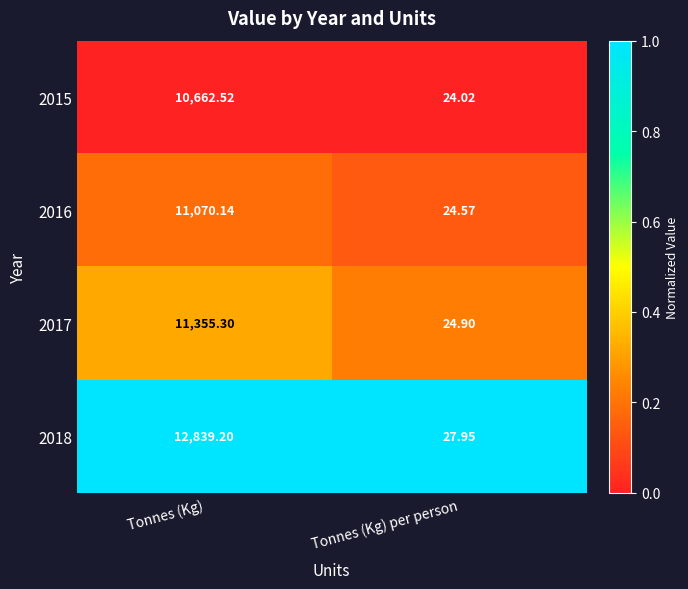

At which category is the sum across all series the highest?

Tonnes (Kg)